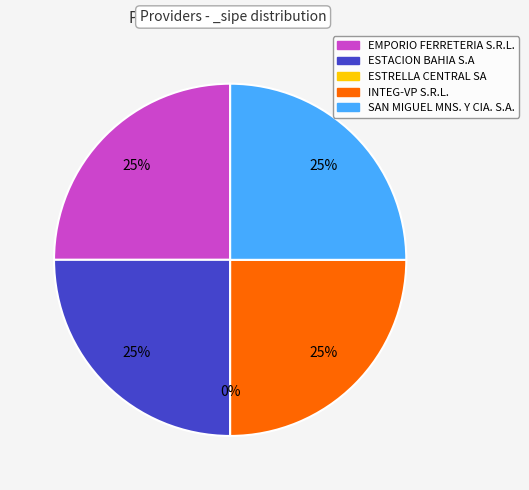

Which slice is the smallest?

ESTRELLA CENTRAL SA